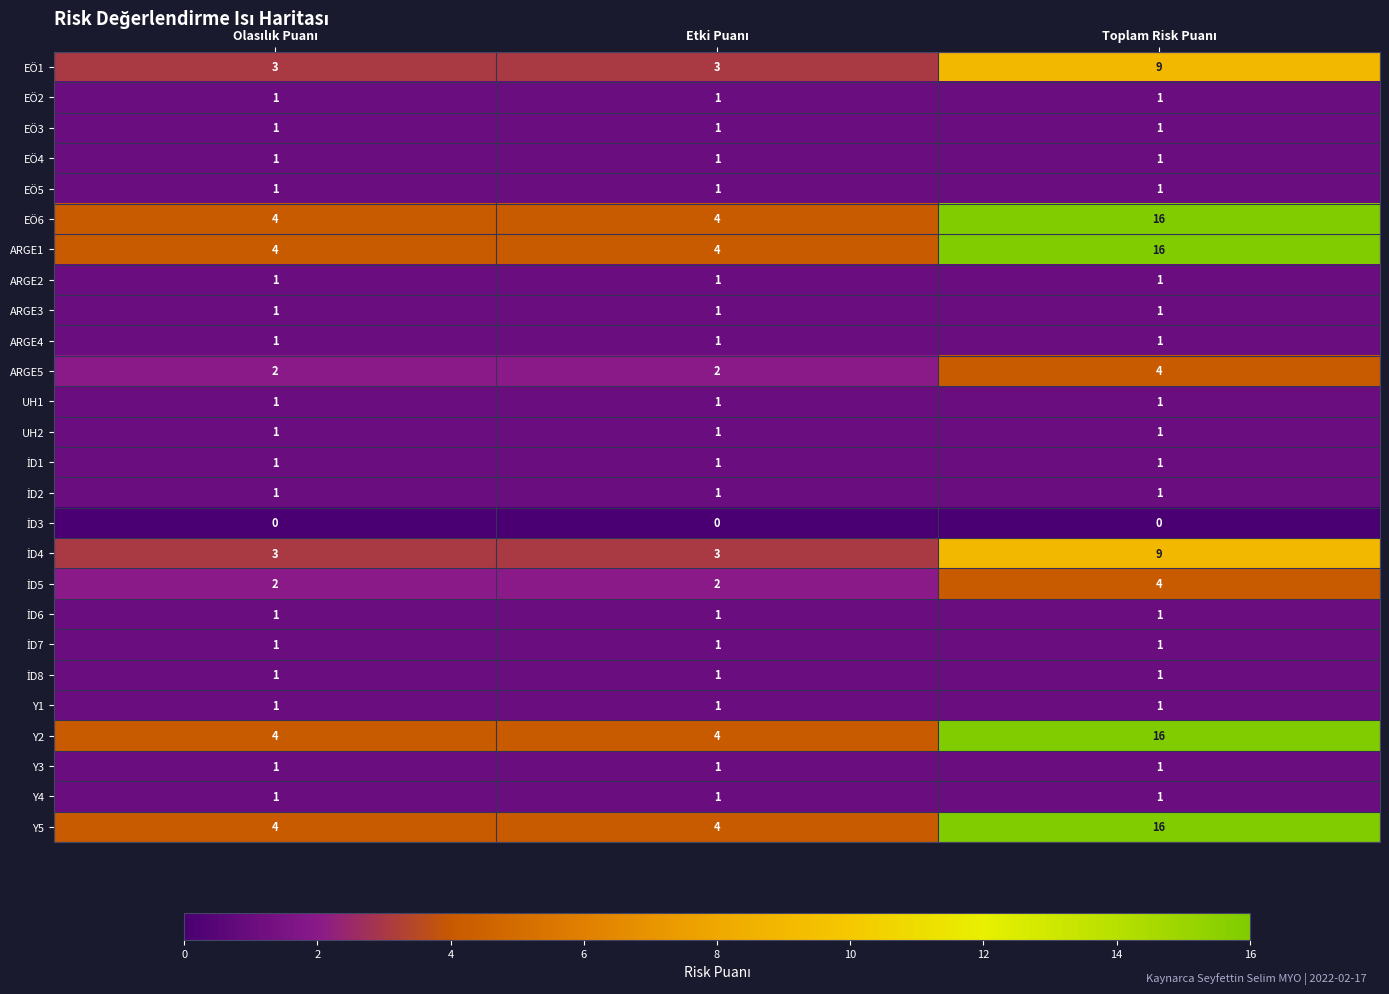

What is the greatest value displayed?

16